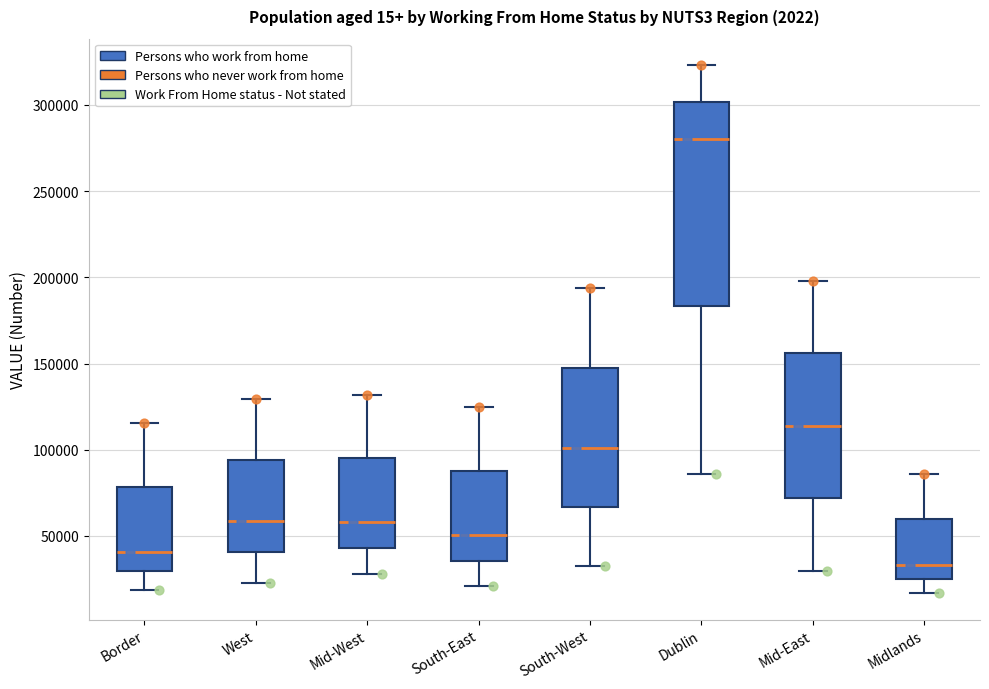

Which box's median line is the highest?

Dublin